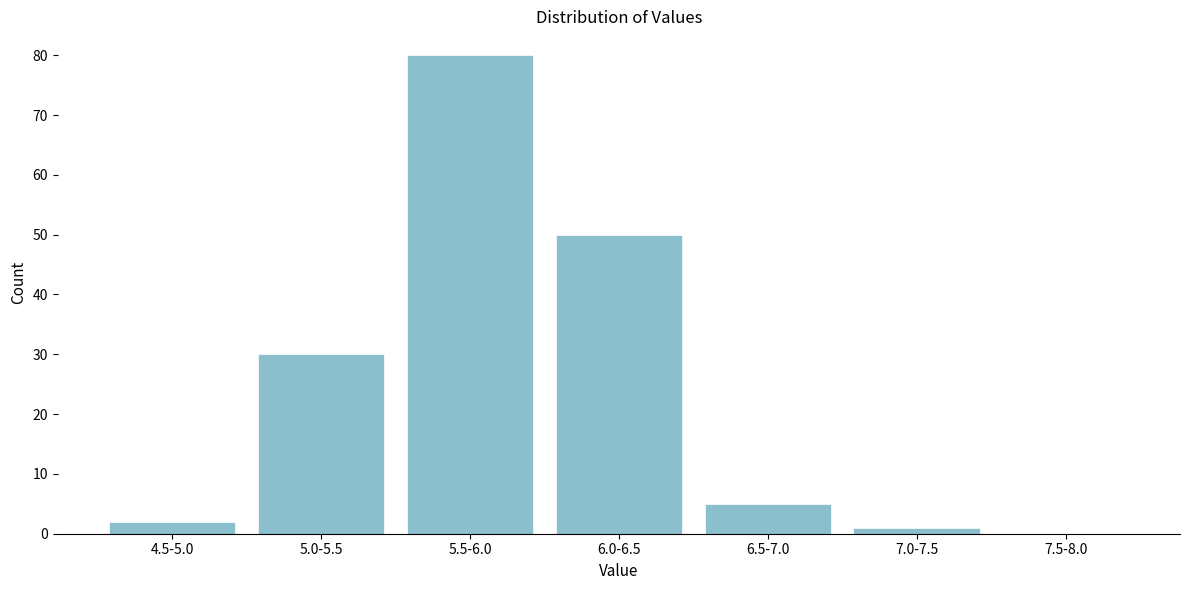

Reading left to right, extract all data points from this chart.

4.5-5.0=2	5.0-5.5=30	5.5-6.0=80	6.0-6.5=50	6.5-7.0=5	7.0-7.5=1	7.5-8.0=0